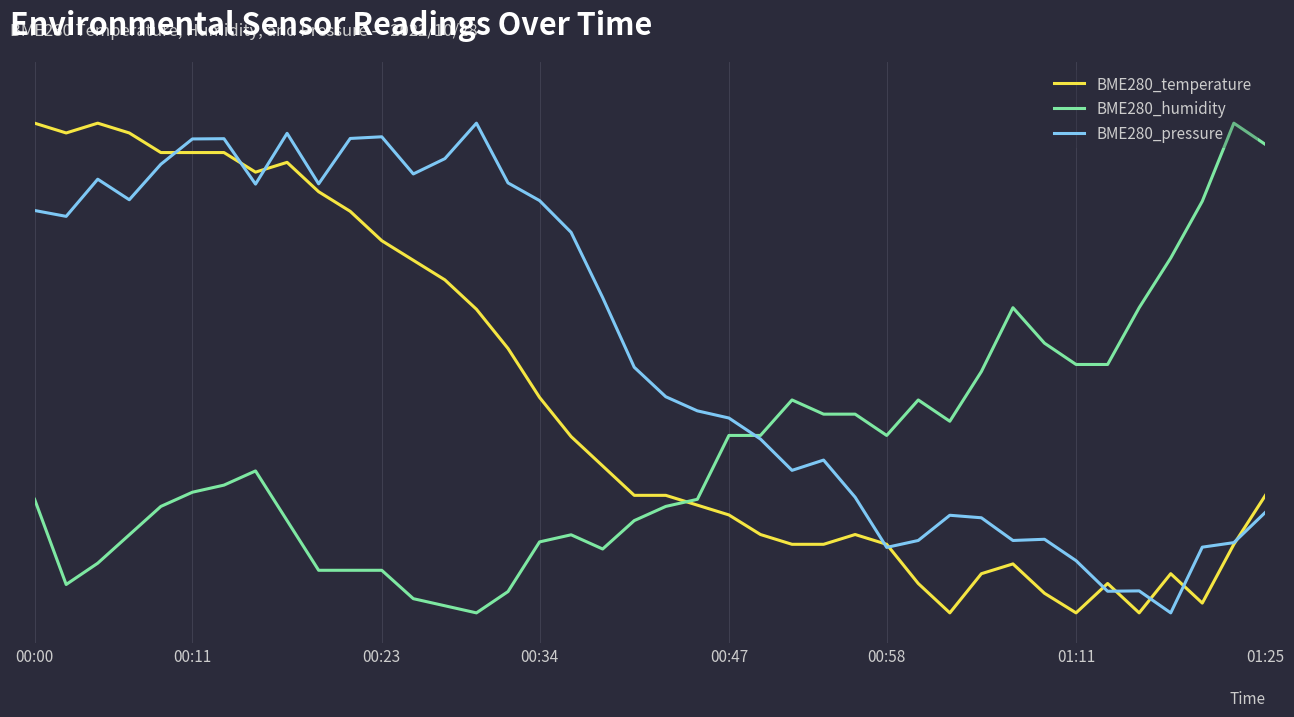

At which category does the chart reach its peak across all series?

00:00